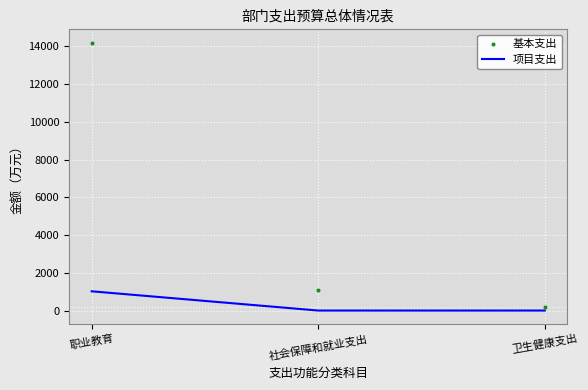

Which series has the largest total across all categories?

基本支出